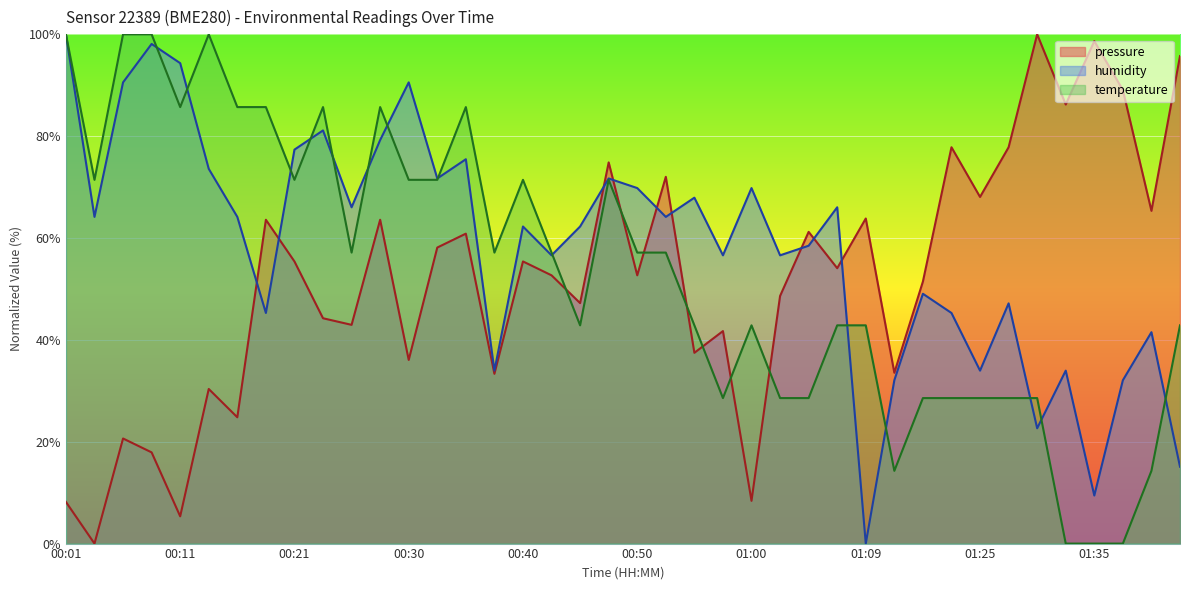

How many intersections are there between pressure and humidity?

9